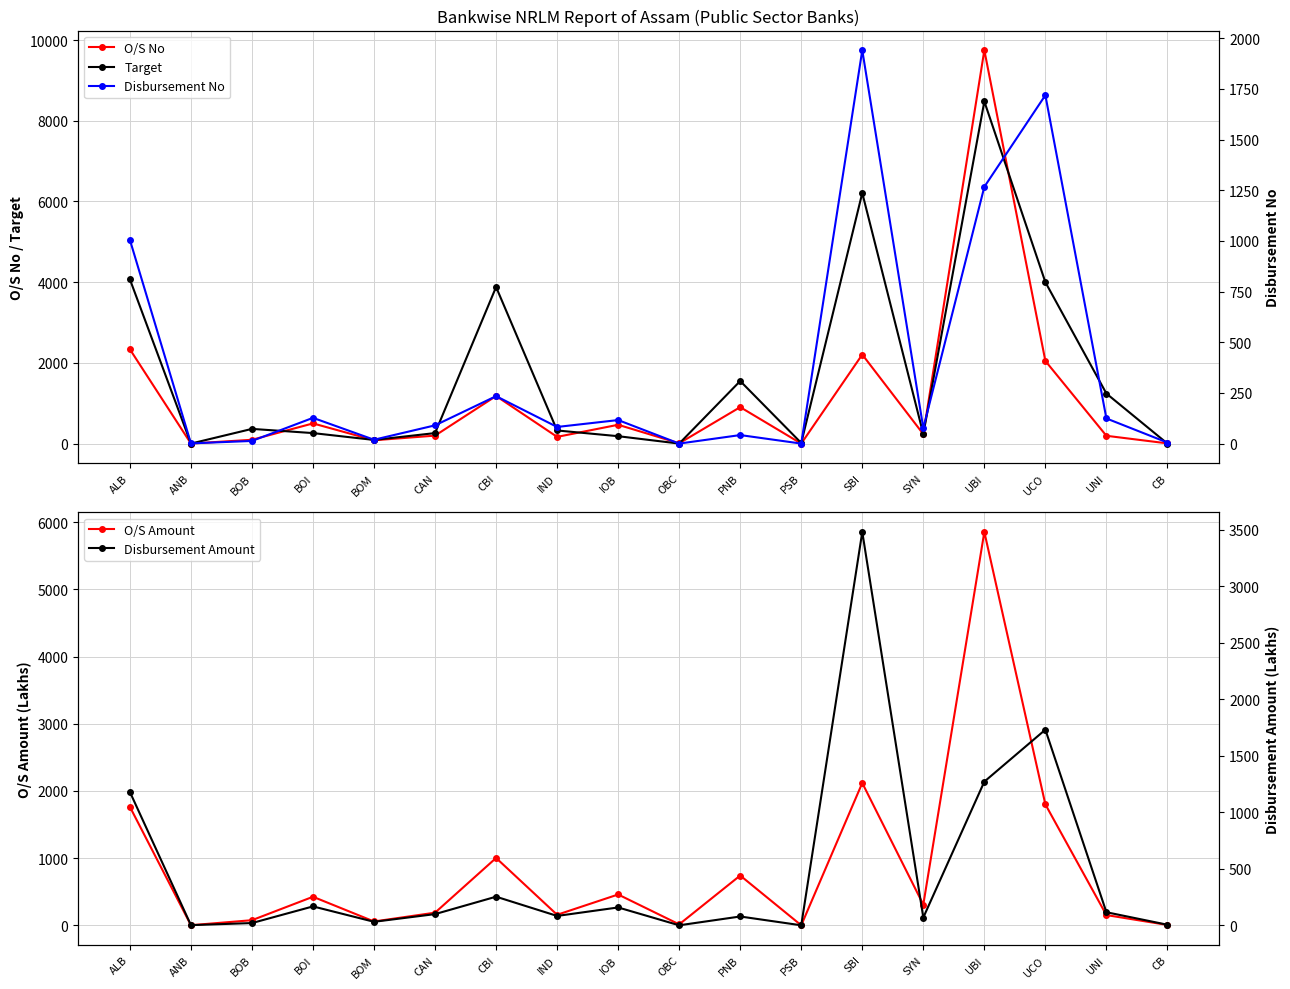

Which label corresponds to the smallest value in the chart?

PSB